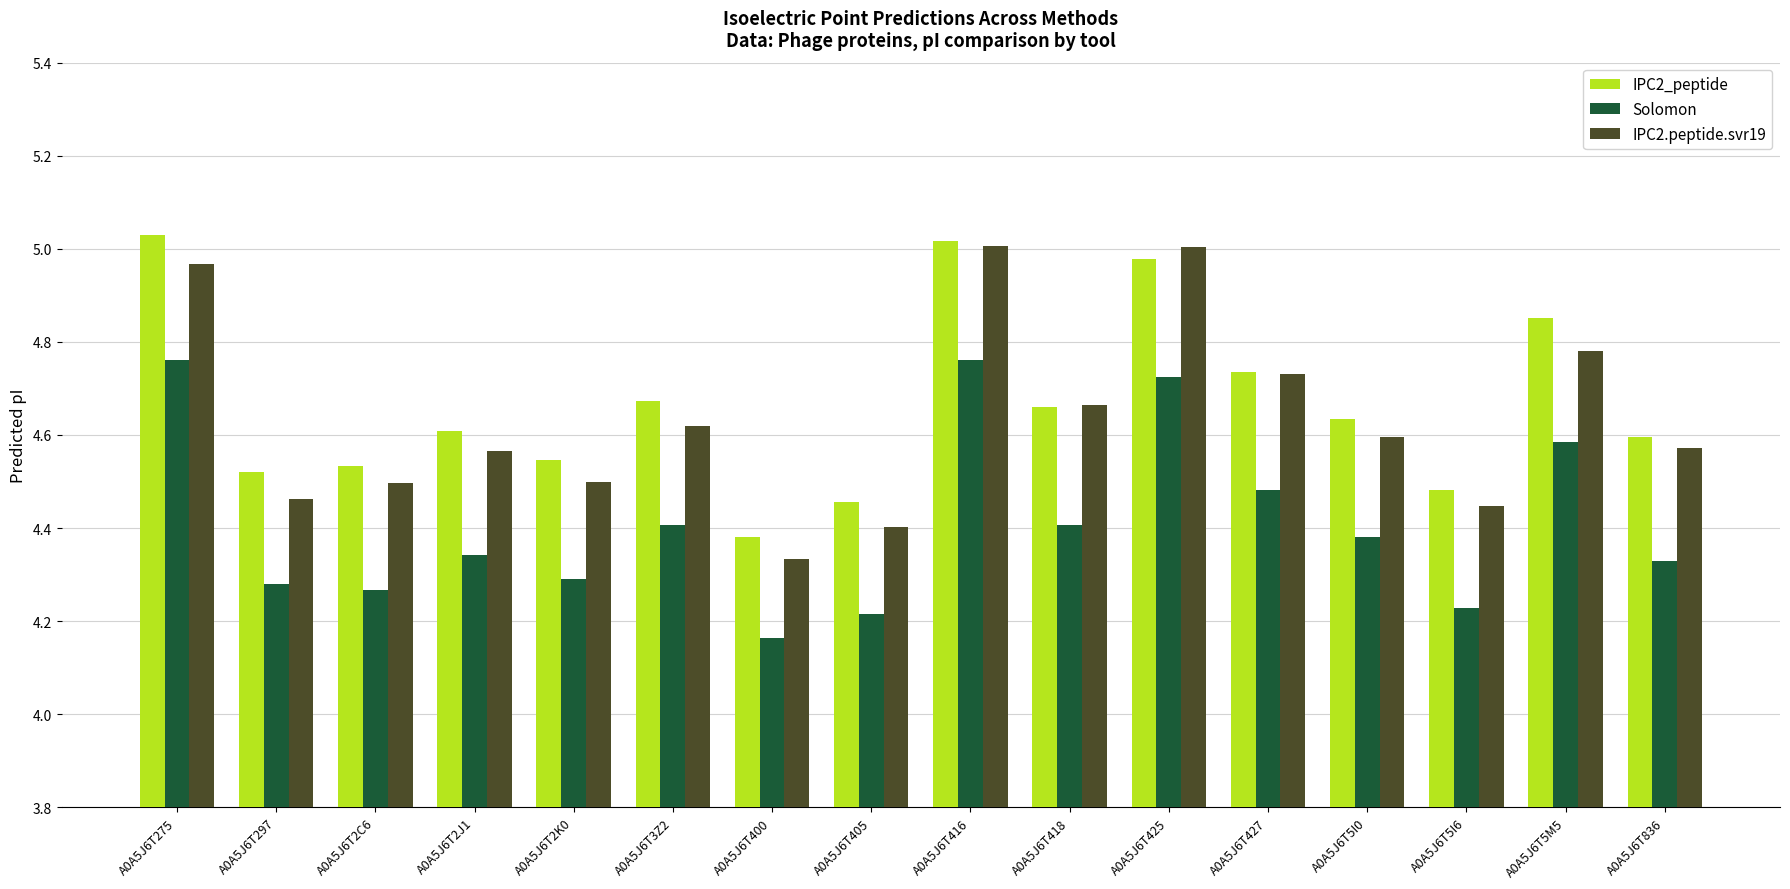

How many categories are shown in the chart?

16